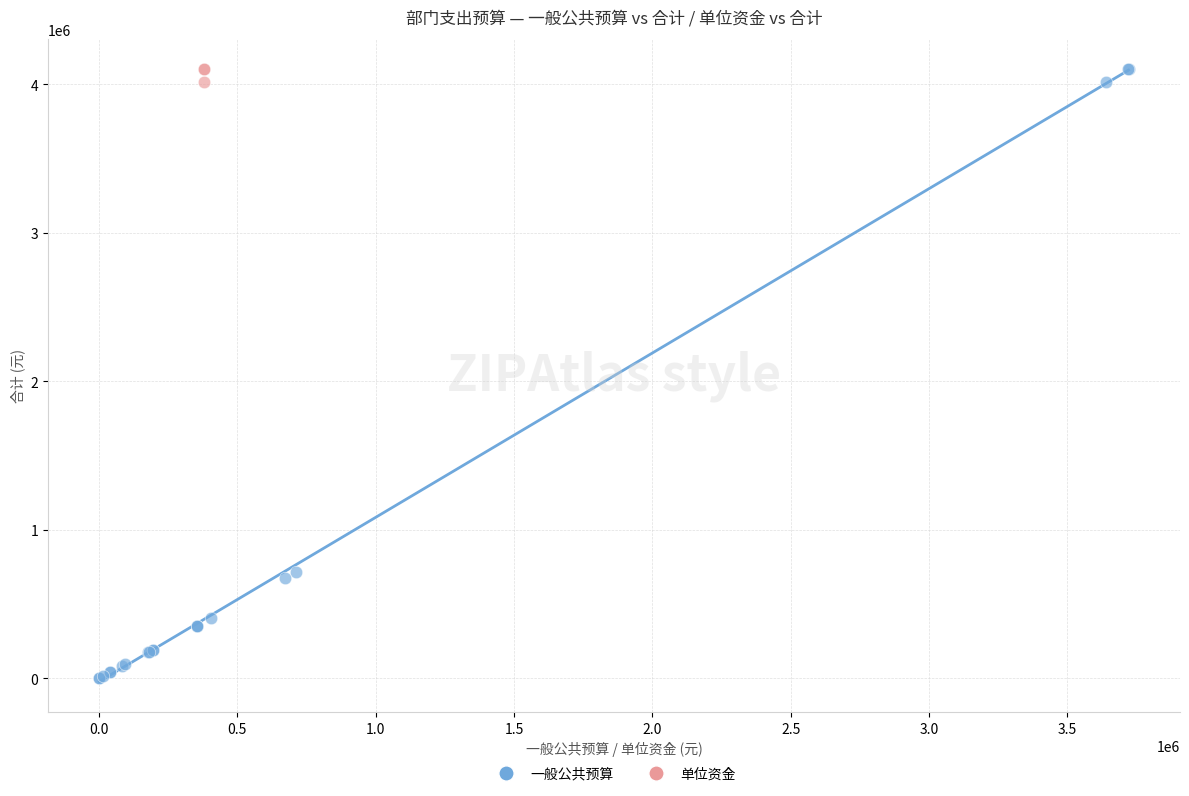

What are all the series names shown in the legend?

一般公共预算, 单位资金